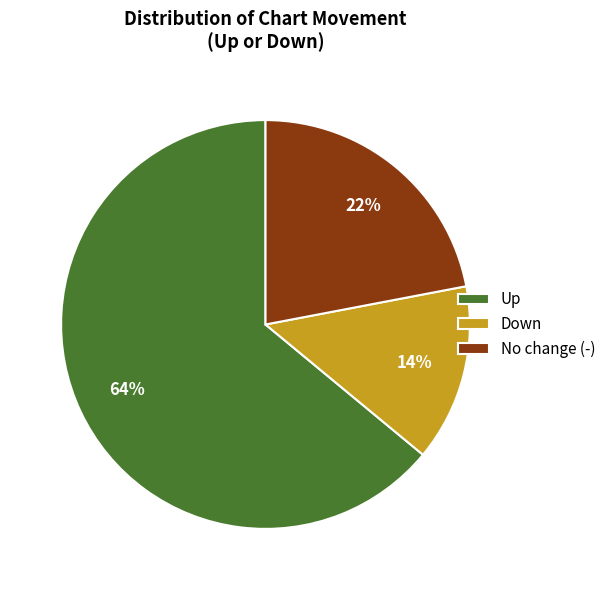

To the nearest percent, what portion does No change (-) represent?

22%